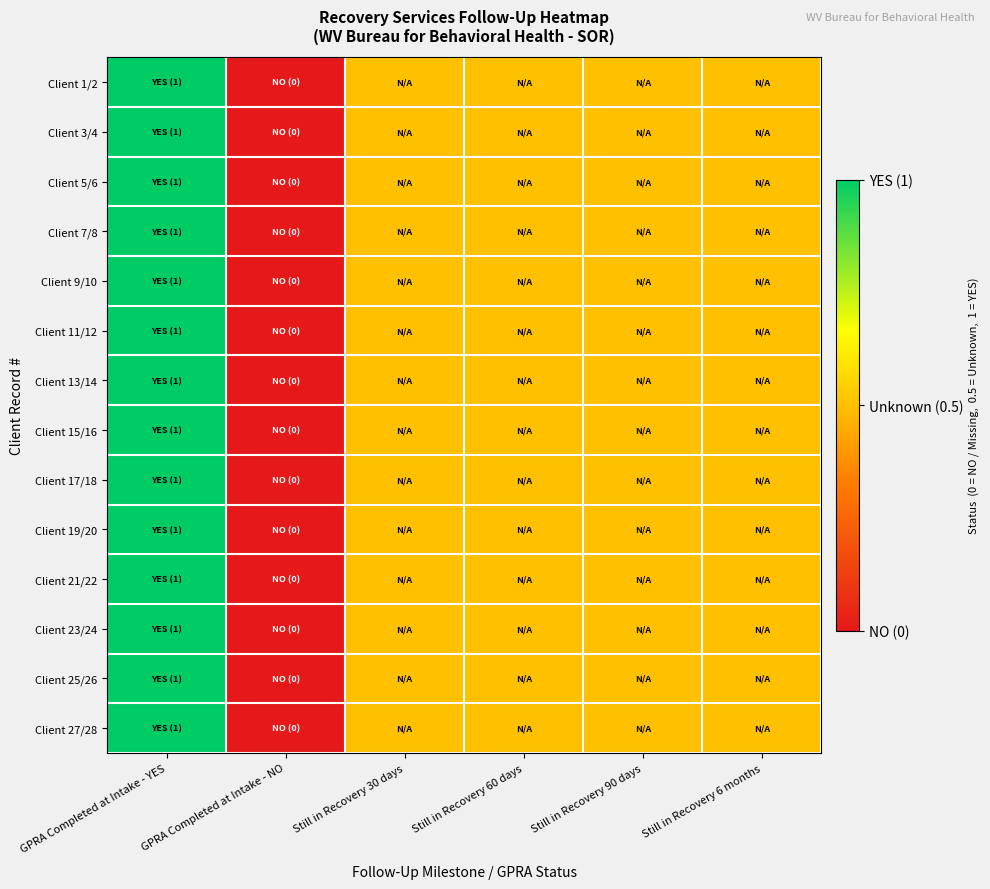

Reading left to right, extract all data points from this chart.

Client 1/2: GPRA Completed at Intake - YES=1.0	GPRA Completed at Intake - NO=0.0	Still in Recovery 30 days=0.5	Still in Recovery 60 days=0.5	Still in Recovery 90 days=0.5	Still in Recovery 6 months=0.5
Client 3/4: GPRA Completed at Intake - YES=1.0	GPRA Completed at Intake - NO=0.0	Still in Recovery 30 days=0.5	Still in Recovery 60 days=0.5	Still in Recovery 90 days=0.5	Still in Recovery 6 months=0.5
Client 5/6: GPRA Completed at Intake - YES=1.0	GPRA Completed at Intake - NO=0.0	Still in Recovery 30 days=0.5	Still in Recovery 60 days=0.5	Still in Recovery 90 days=0.5	Still in Recovery 6 months=0.5
Client 7/8: GPRA Completed at Intake - YES=1.0	GPRA Completed at Intake - NO=0.0	Still in Recovery 30 days=0.5	Still in Recovery 60 days=0.5	Still in Recovery 90 days=0.5	Still in Recovery 6 months=0.5
Client 9/10: GPRA Completed at Intake - YES=1.0	GPRA Completed at Intake - NO=0.0	Still in Recovery 30 days=0.5	Still in Recovery 60 days=0.5	Still in Recovery 90 days=0.5	Still in Recovery 6 months=0.5
Client 11/12: GPRA Completed at Intake - YES=1.0	GPRA Completed at Intake - NO=0.0	Still in Recovery 30 days=0.5	Still in Recovery 60 days=0.5	Still in Recovery 90 days=0.5	Still in Recovery 6 months=0.5
Client 13/14: GPRA Completed at Intake - YES=1.0	GPRA Completed at Intake - NO=0.0	Still in Recovery 30 days=0.5	Still in Recovery 60 days=0.5	Still in Recovery 90 days=0.5	Still in Recovery 6 months=0.5
Client 15/16: GPRA Completed at Intake - YES=1.0	GPRA Completed at Intake - NO=0.0	Still in Recovery 30 days=0.5	Still in Recovery 60 days=0.5	Still in Recovery 90 days=0.5	Still in Recovery 6 months=0.5
Client 17/18: GPRA Completed at Intake - YES=1.0	GPRA Completed at Intake - NO=0.0	Still in Recovery 30 days=0.5	Still in Recovery 60 days=0.5	Still in Recovery 90 days=0.5	Still in Recovery 6 months=0.5
Client 19/20: GPRA Completed at Intake - YES=1.0	GPRA Completed at Intake - NO=0.0	Still in Recovery 30 days=0.5	Still in Recovery 60 days=0.5	Still in Recovery 90 days=0.5	Still in Recovery 6 months=0.5
Client 21/22: GPRA Completed at Intake - YES=1.0	GPRA Completed at Intake - NO=0.0	Still in Recovery 30 days=0.5	Still in Recovery 60 days=0.5	Still in Recovery 90 days=0.5	Still in Recovery 6 months=0.5
Client 23/24: GPRA Completed at Intake - YES=1.0	GPRA Completed at Intake - NO=0.0	Still in Recovery 30 days=0.5	Still in Recovery 60 days=0.5	Still in Recovery 90 days=0.5	Still in Recovery 6 months=0.5
Client 25/26: GPRA Completed at Intake - YES=1.0	GPRA Completed at Intake - NO=0.0	Still in Recovery 30 days=0.5	Still in Recovery 60 days=0.5	Still in Recovery 90 days=0.5	Still in Recovery 6 months=0.5
Client 27/28: GPRA Completed at Intake - YES=1.0	GPRA Completed at Intake - NO=0.0	Still in Recovery 30 days=0.5	Still in Recovery 60 days=0.5	Still in Recovery 90 days=0.5	Still in Recovery 6 months=0.5